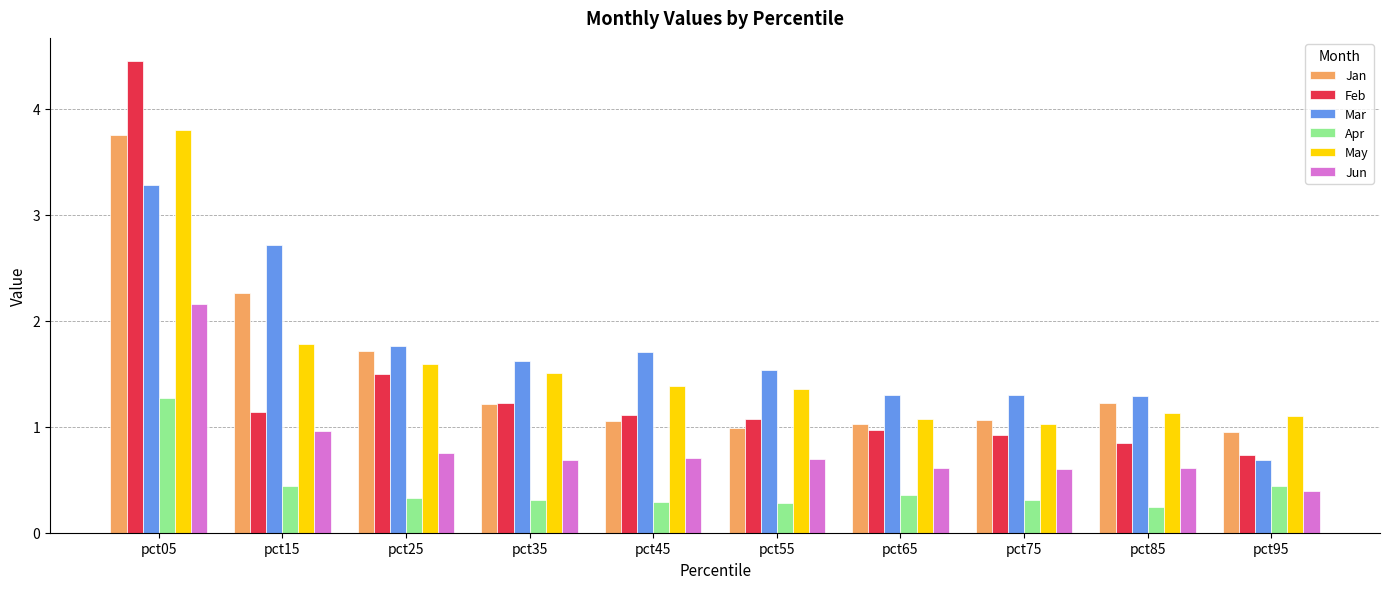

At which label does Jun reach its minimum?

pct95